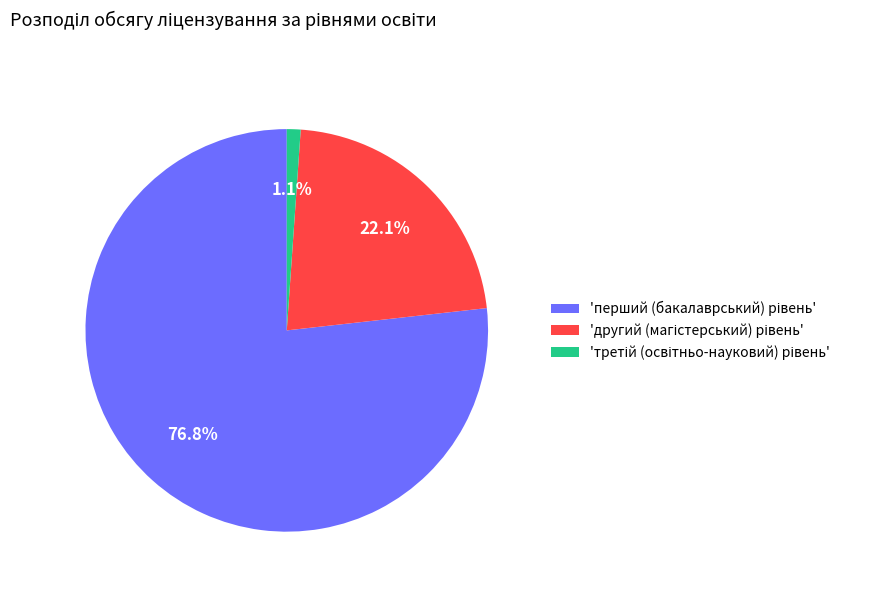

To the nearest percent, what is the average slice percentage?

33%